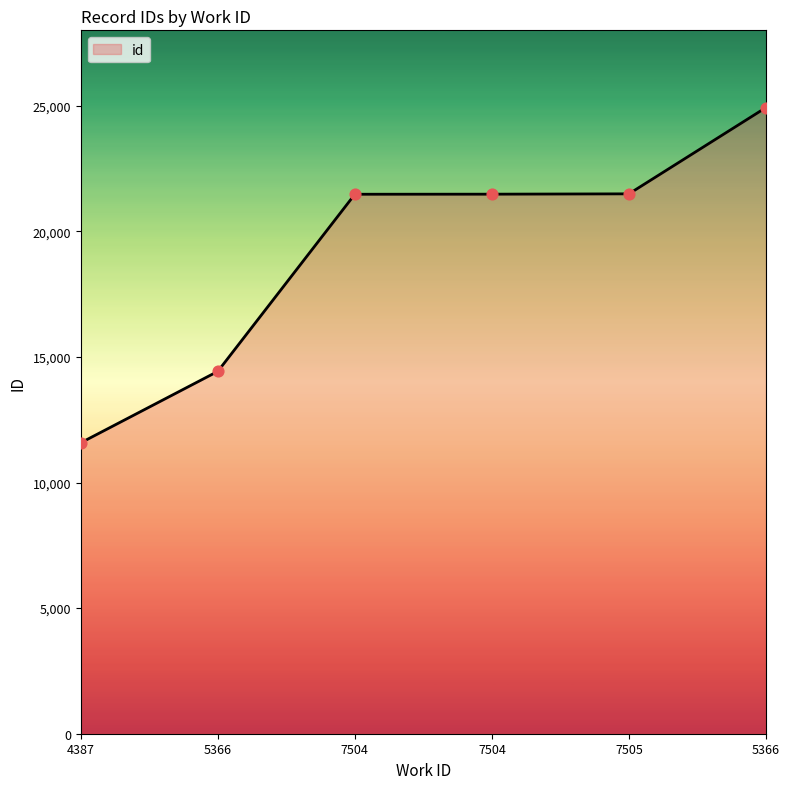

What is the change in value from 7504 to 7505?

+13